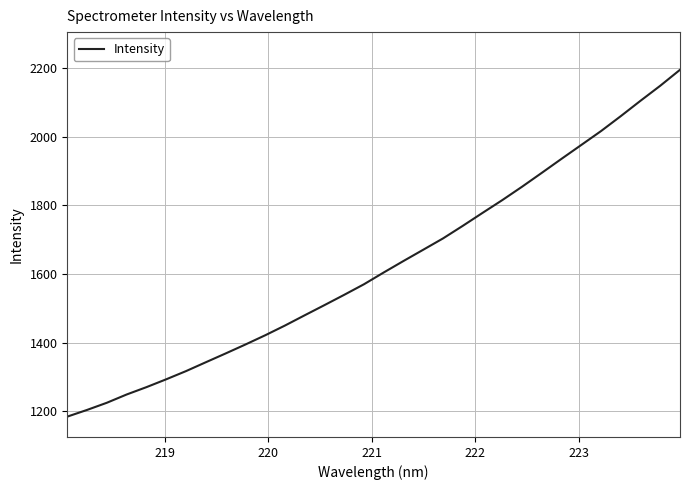

What is the difference between the maximum and minimum values?

1009.8